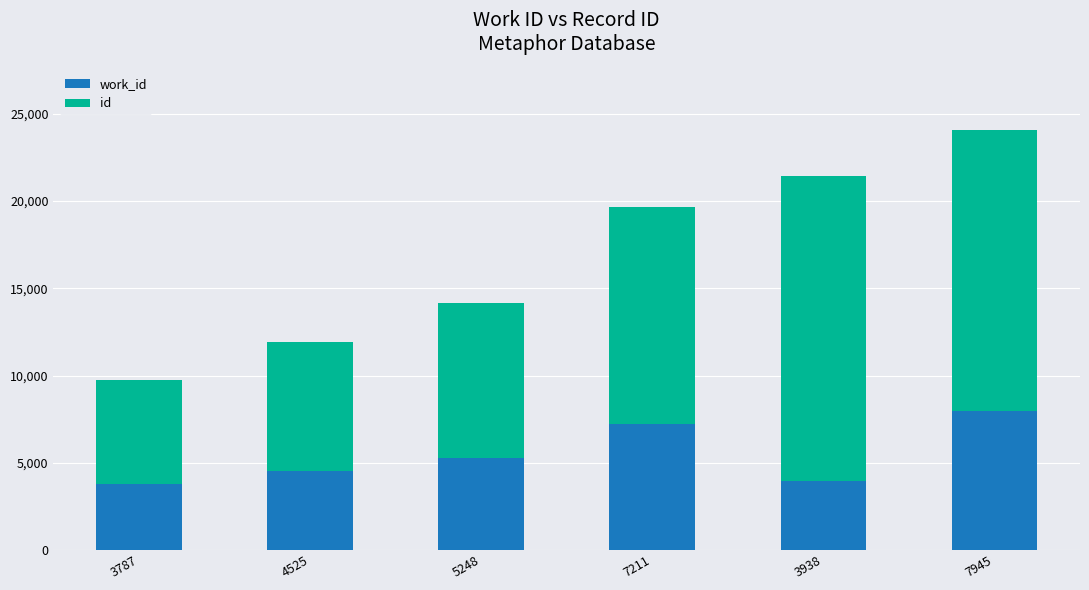

What position from the left is 3787?

1